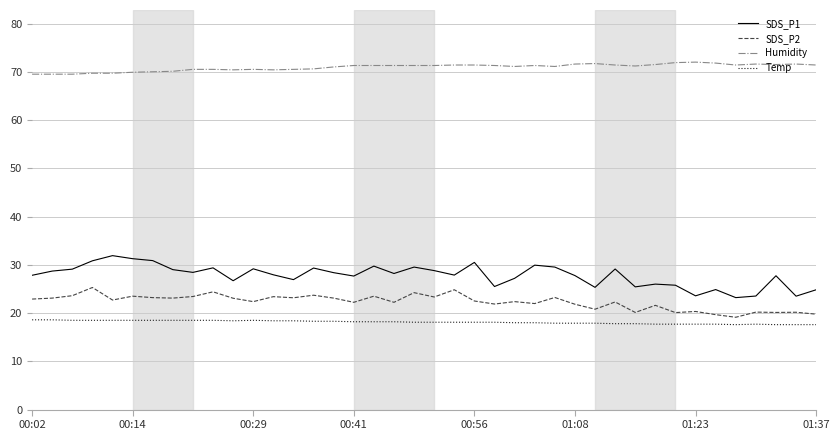

What are all the series names shown in the legend?

SDS_P1, SDS_P2, Humidity, Temp